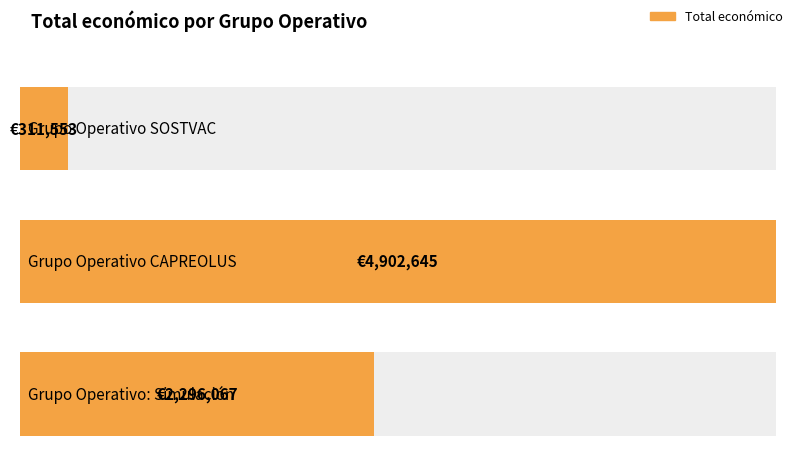

How many distinct data groups are displayed?

1